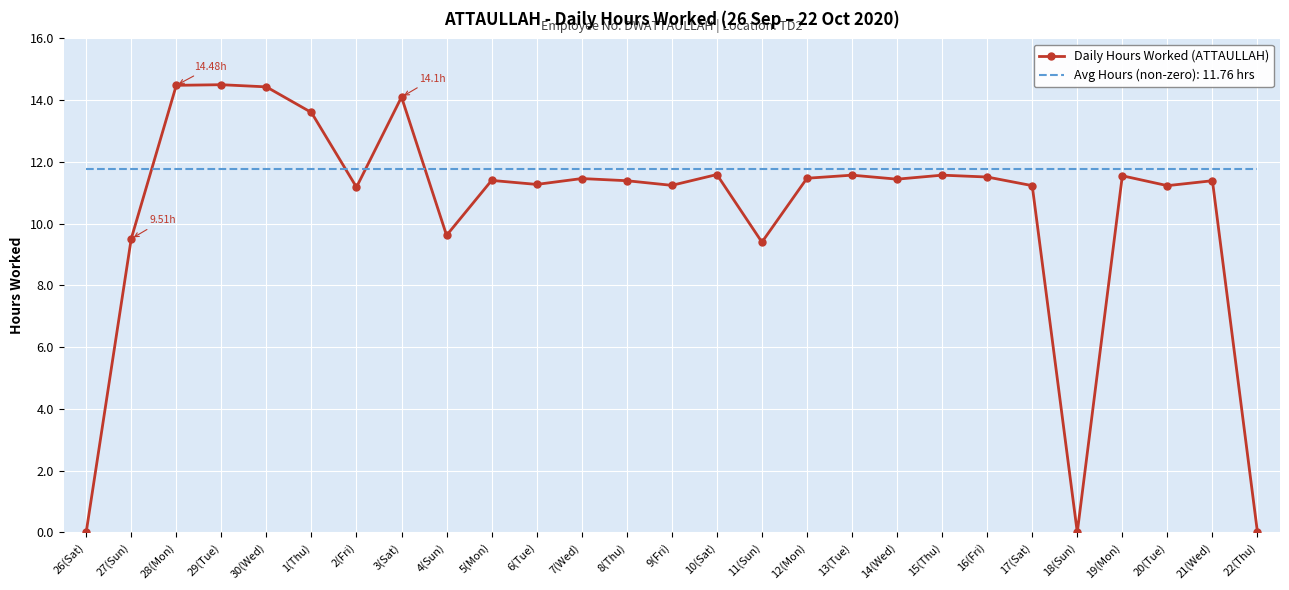

What is the difference between the maximum and minimum values in the Daily Hours Worked (ATTAULLAH) series?

14.5